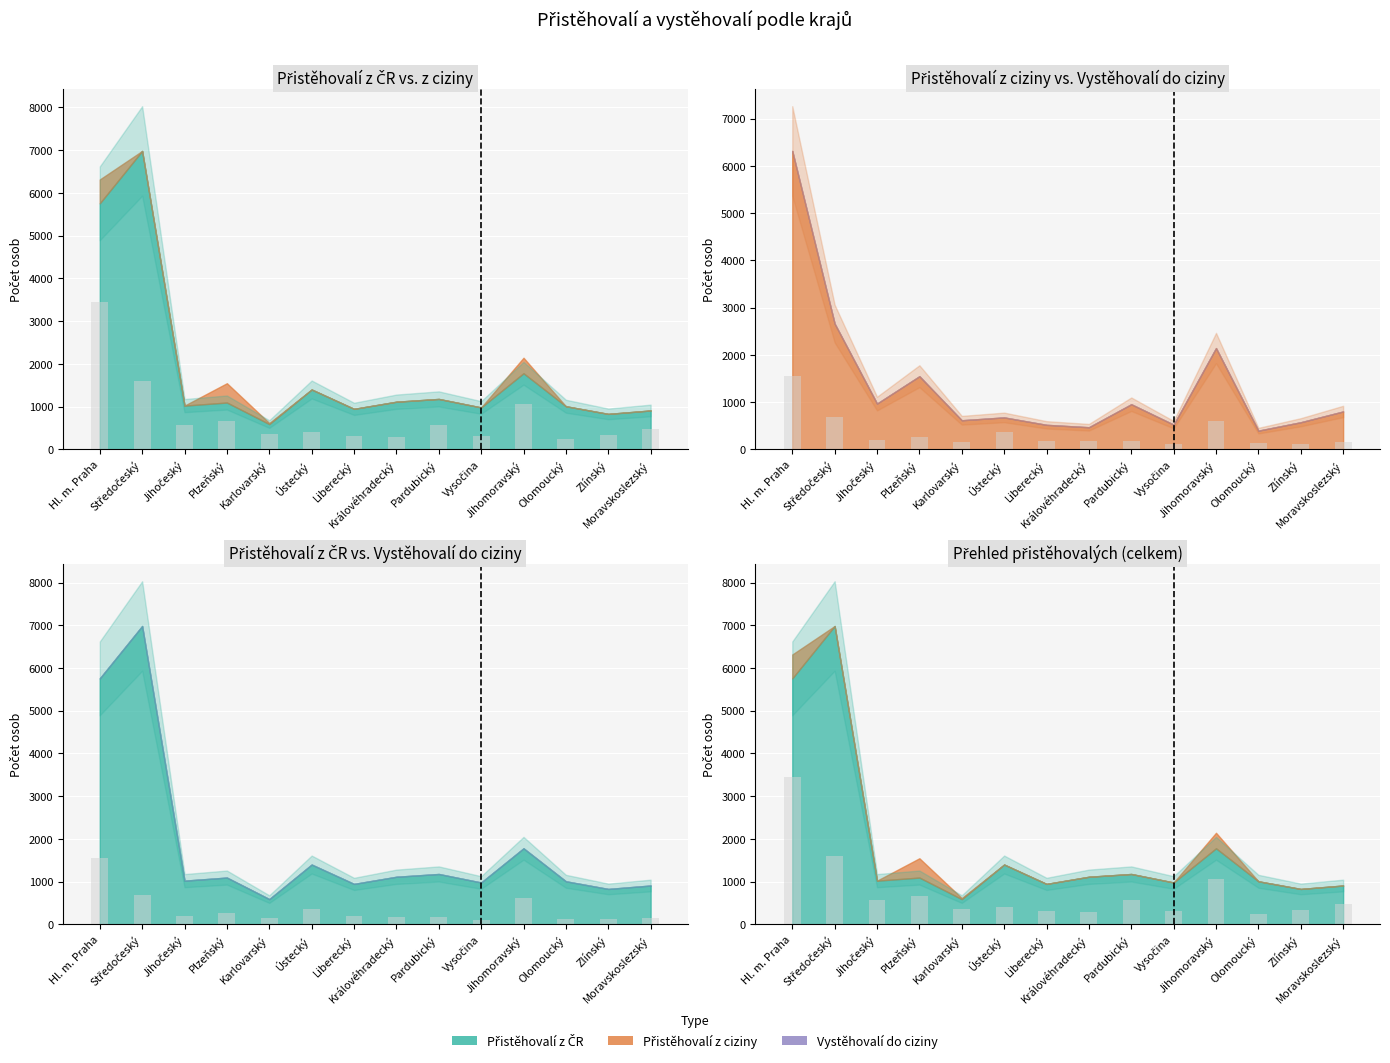

The Vystěhovalí do ciziny series shows 1130.3 at Středočeský. True or false?

False